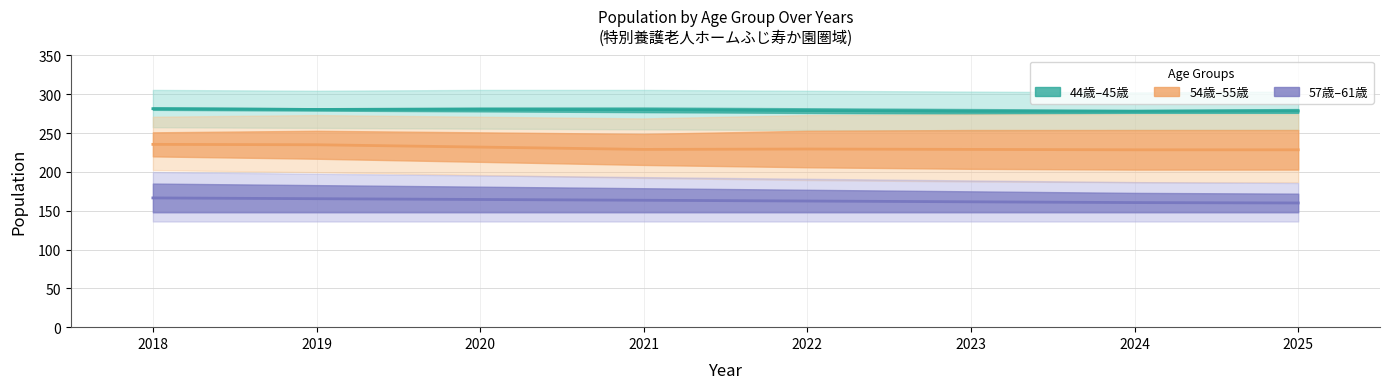

Which has a higher value, 2023 or 2024?

2023